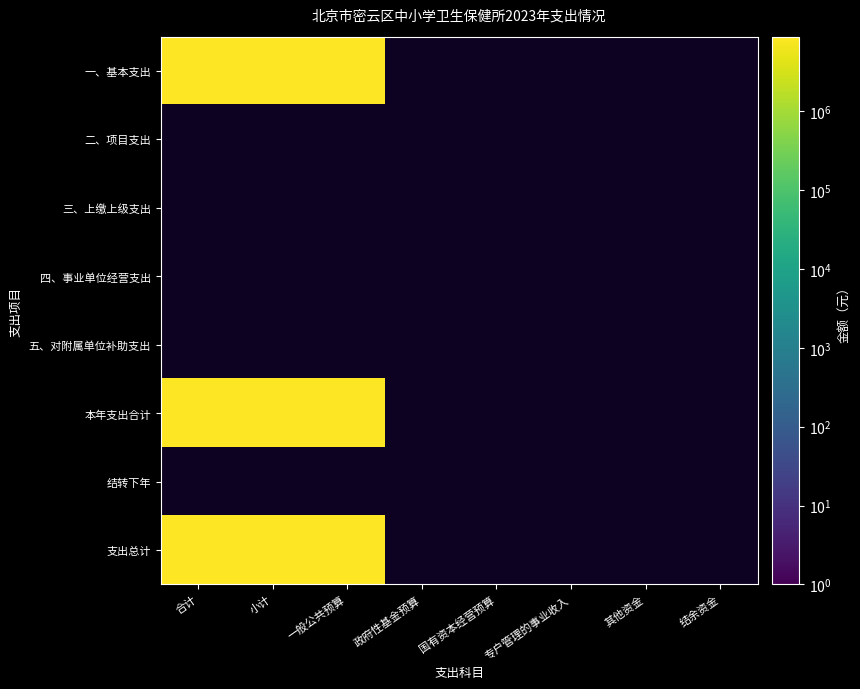

Between 3 and 6, which series saw the biggest shift?

一、基本支出